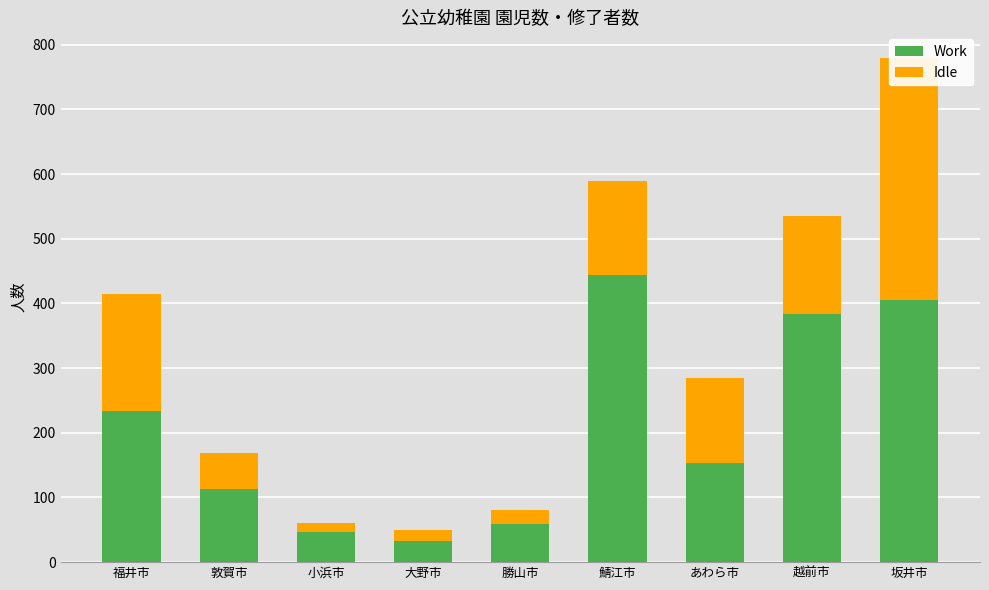

What is the difference between the maximum and second lowest values in the Work series?

398